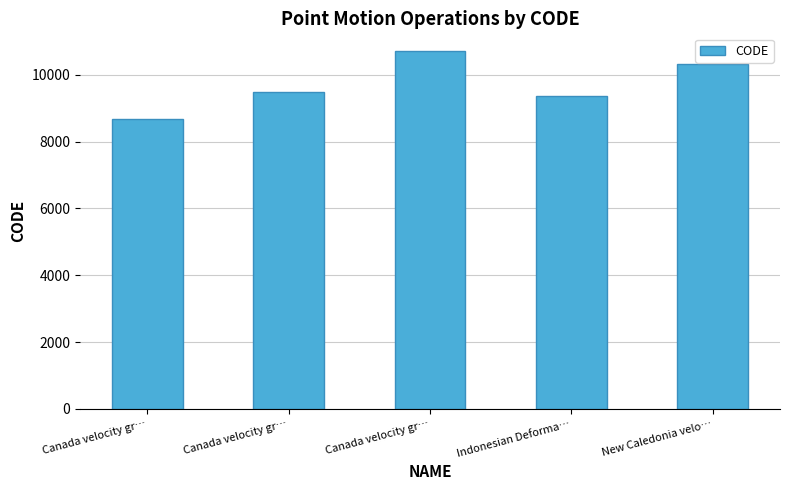

Count the number of categories in the chart.

5